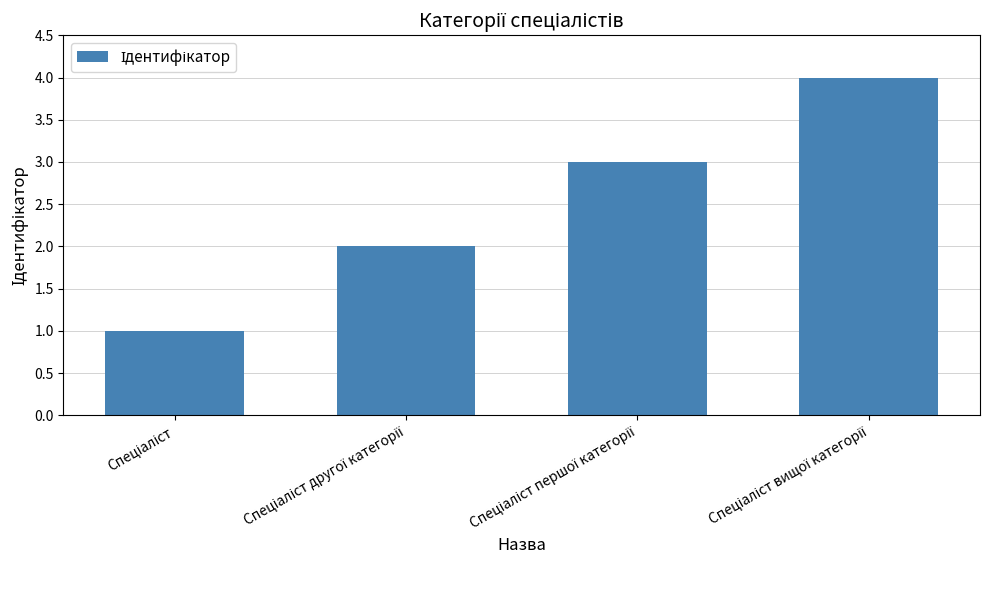

Reading left to right, transcribe all the data shown in this chart.

1	2	3	4